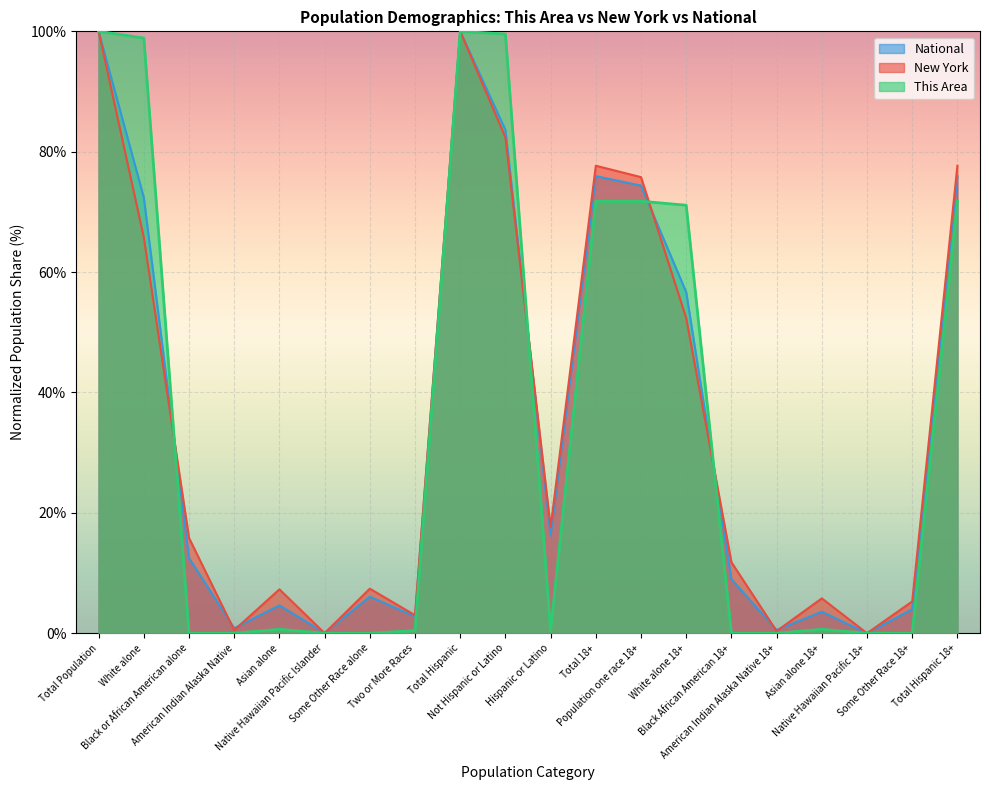

What is the spread (max minus min) of values at White alone?

33.2